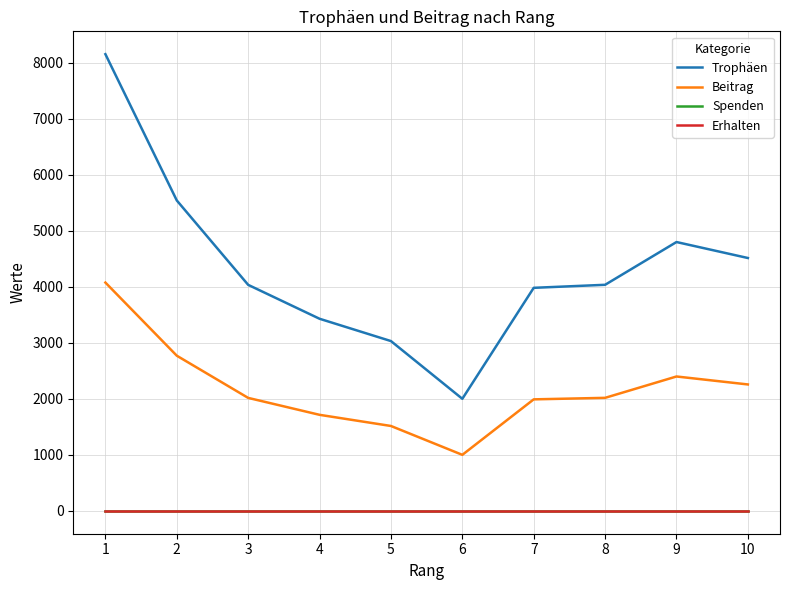

What is the value of the Beitrag point at the 10th from the left?

2256